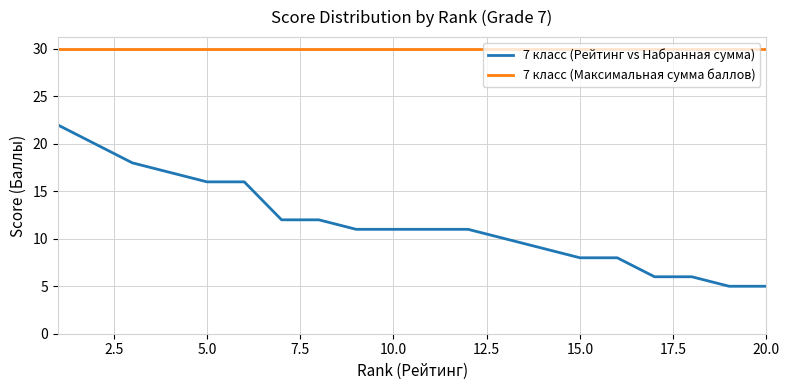

What is the minimum value shown in the chart?

5